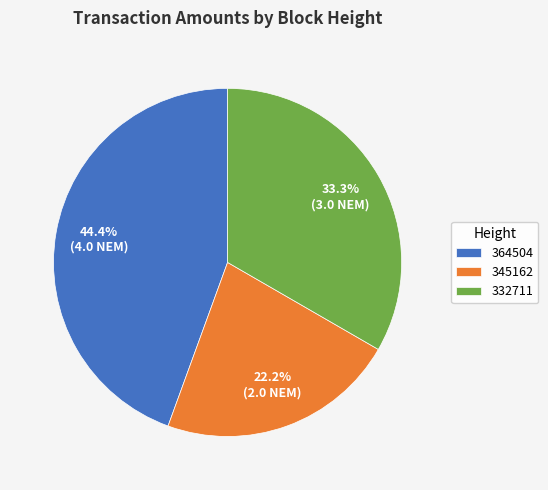

Is it true that 364504 is 35% of the pie?

False